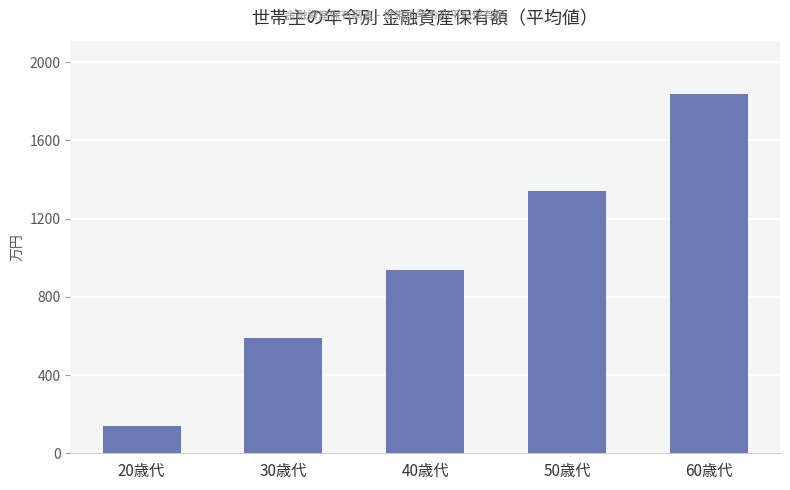

What is the label of the 1st bar from the right?

60歳代